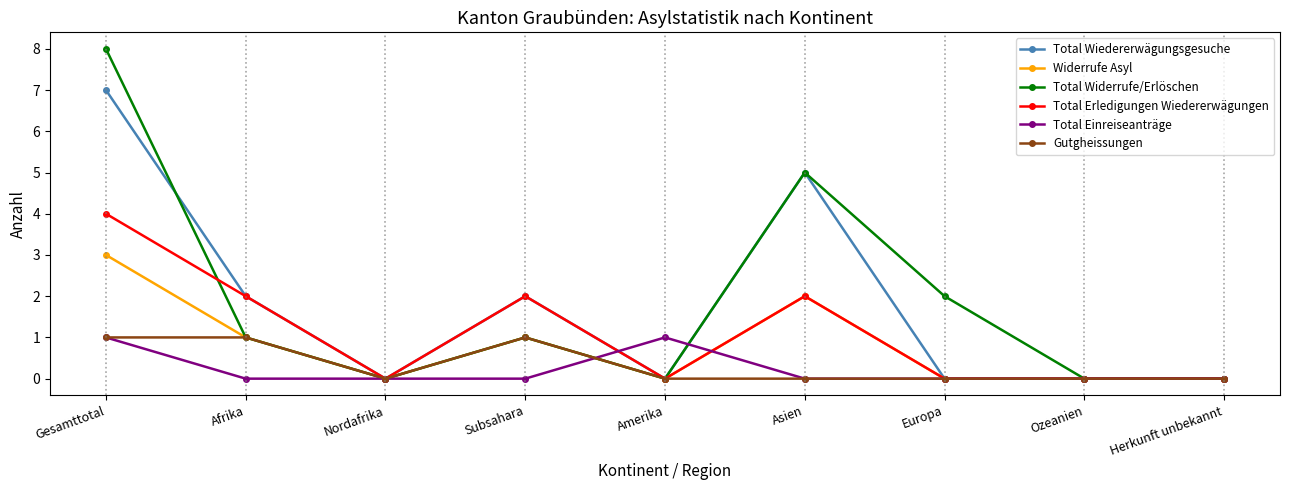

How many data points does each series have?

9